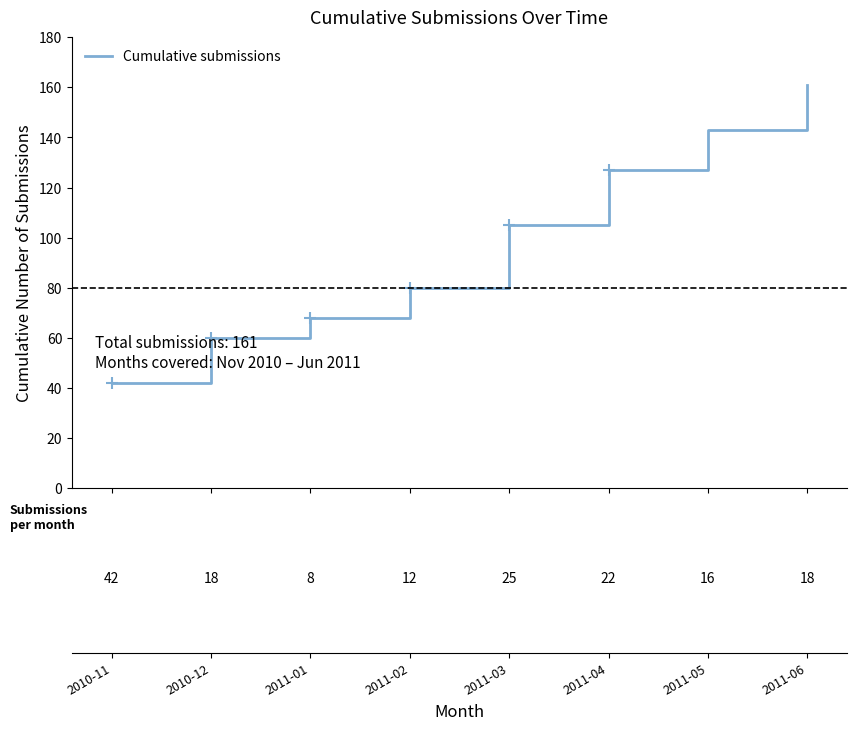

What is the label of the 4th point from the left?

2011-02